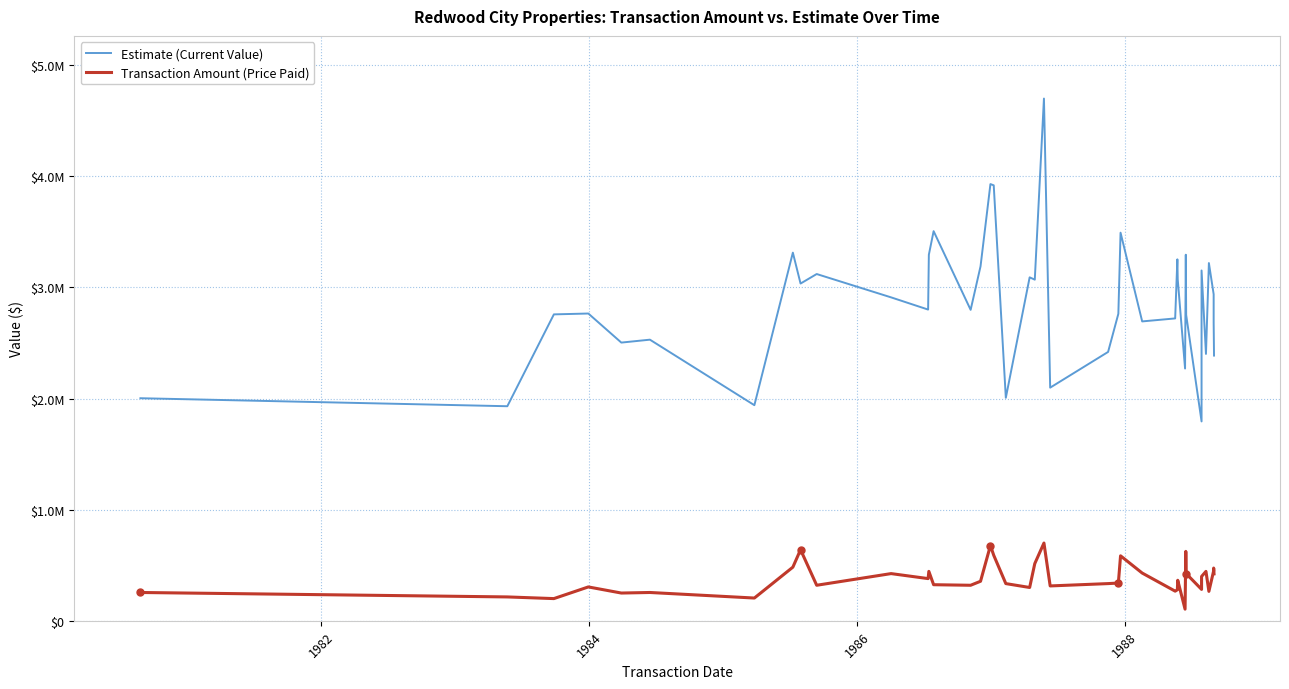

How many lines are shown in the chart?

2